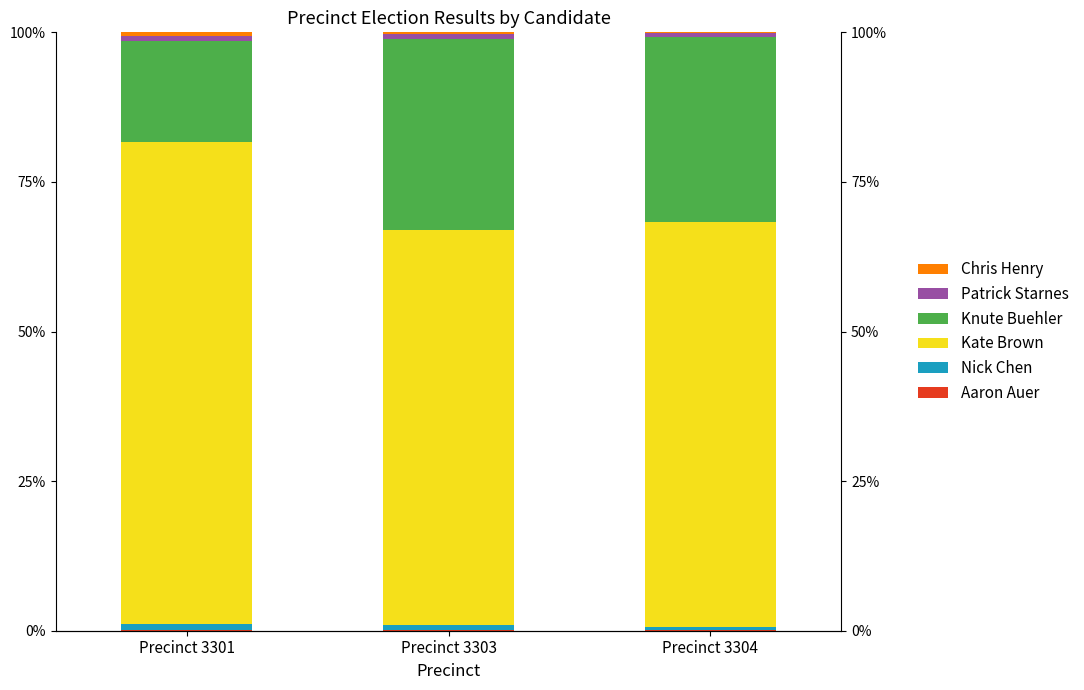

Reading left to right, extract all data points from this chart.

Aaron Auer: Precinct 3301=0.1	Precinct 3303=0.1	Precinct 3304=0.2
Nick Chen: Precinct 3301=1.0	Precinct 3303=0.8	Precinct 3304=0.4
Kate Brown: Precinct 3301=80.6	Precinct 3303=66.1	Precinct 3304=67.7
Knute Buehler: Precinct 3301=16.8	Precinct 3303=31.9	Precinct 3304=31.0
Patrick Starnes: Precinct 3301=0.9	Precinct 3303=0.7	Precinct 3304=0.6
Chris Henry: Precinct 3301=0.5	Precinct 3303=0.4	Precinct 3304=0.2